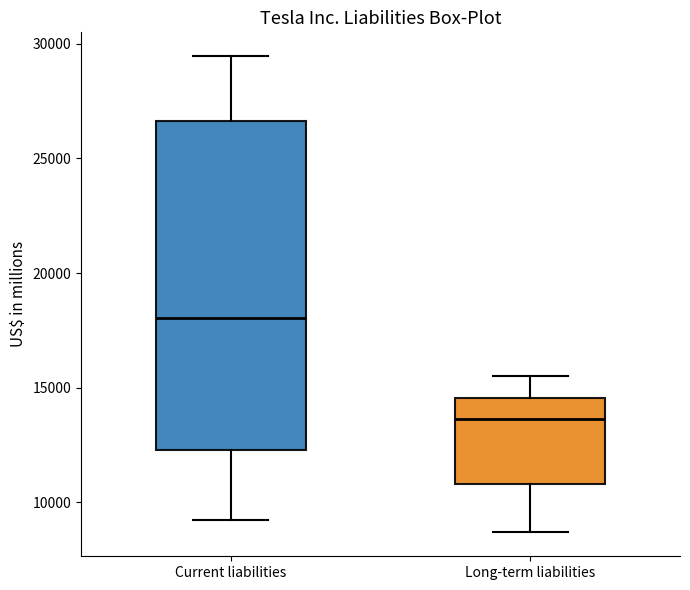

Where does the median line of the box for Current liabilities sit on the y-axis? The values are not printed on the chart, so give them approximately, as read against the axis.

18000